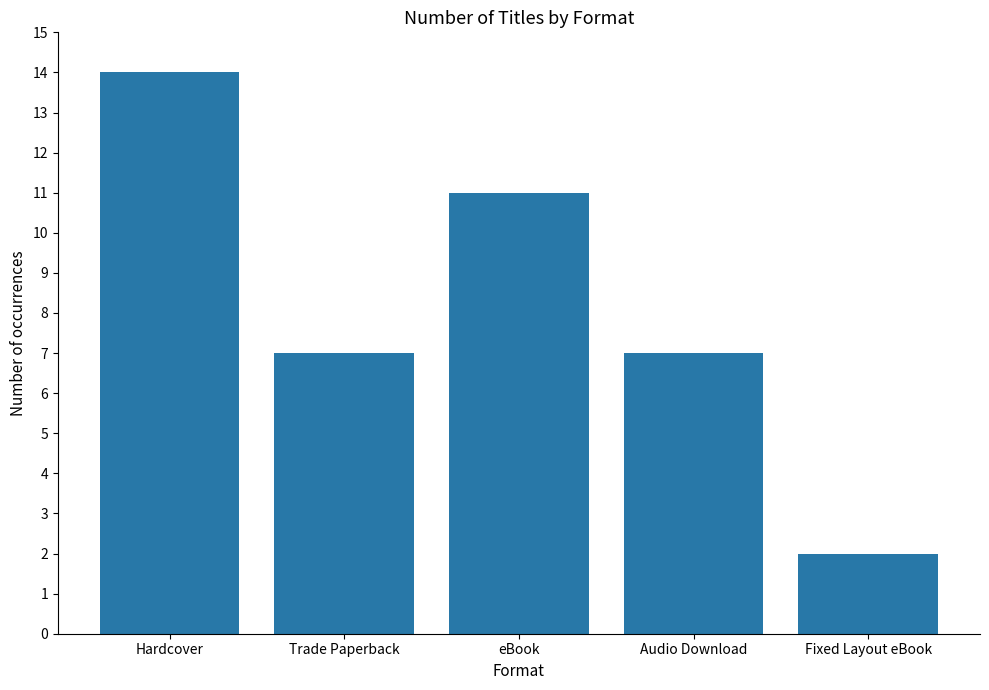

Count the values in the range 7 to 11.

3